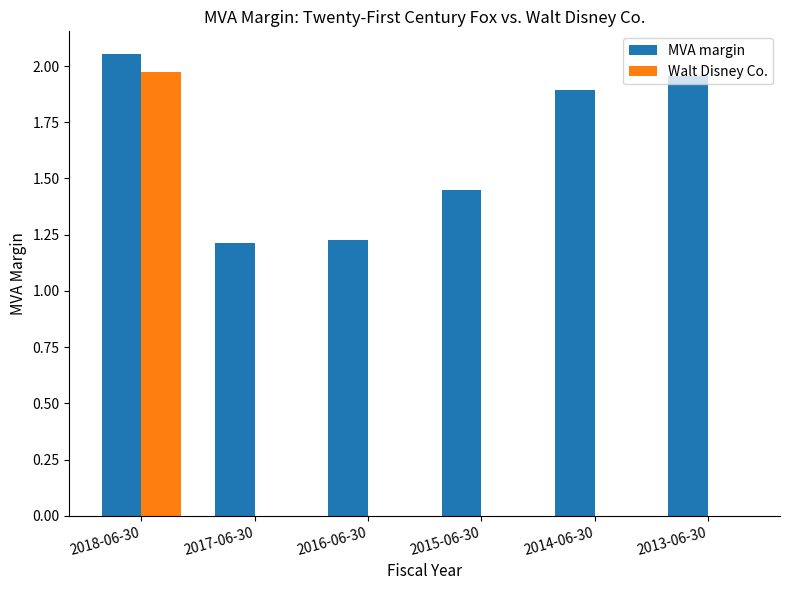

Which category has the highest value in the MVA margin series?

2018-06-30